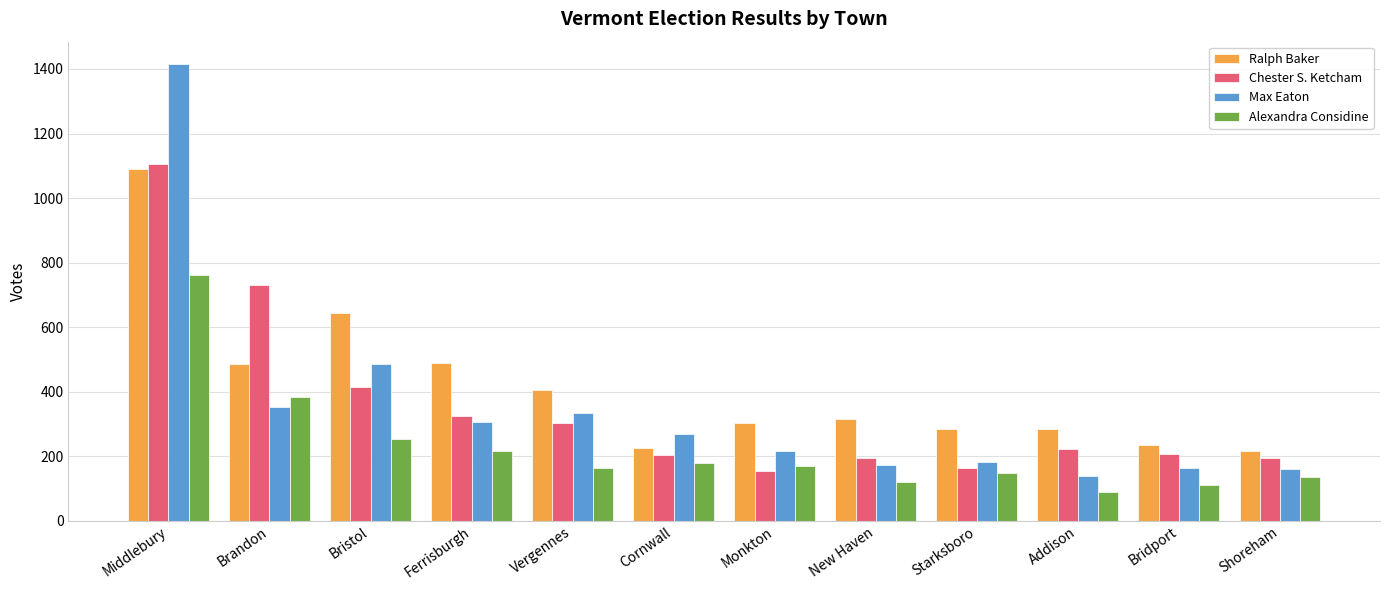

Which series has the largest range (max minus min)?

Max Eaton